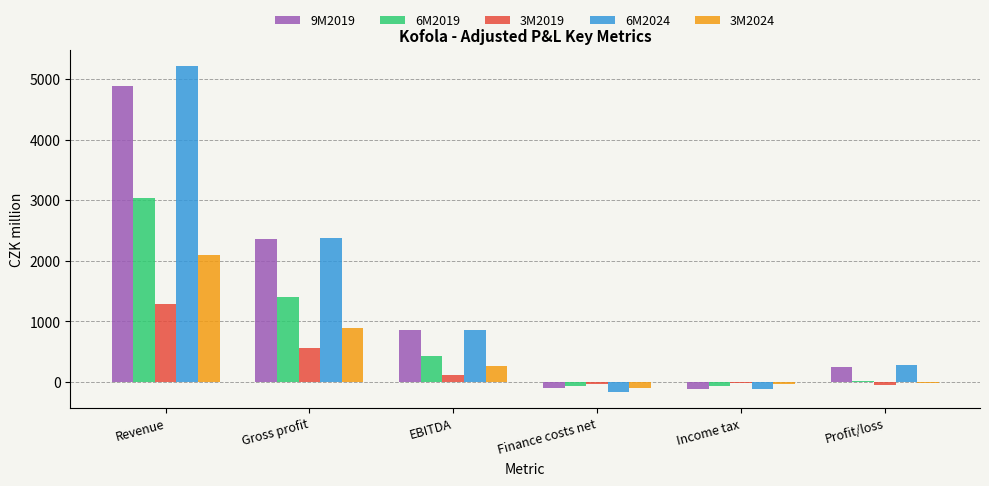

What is the difference between the maximum and minimum values in the 6M2019 series?

3102.7